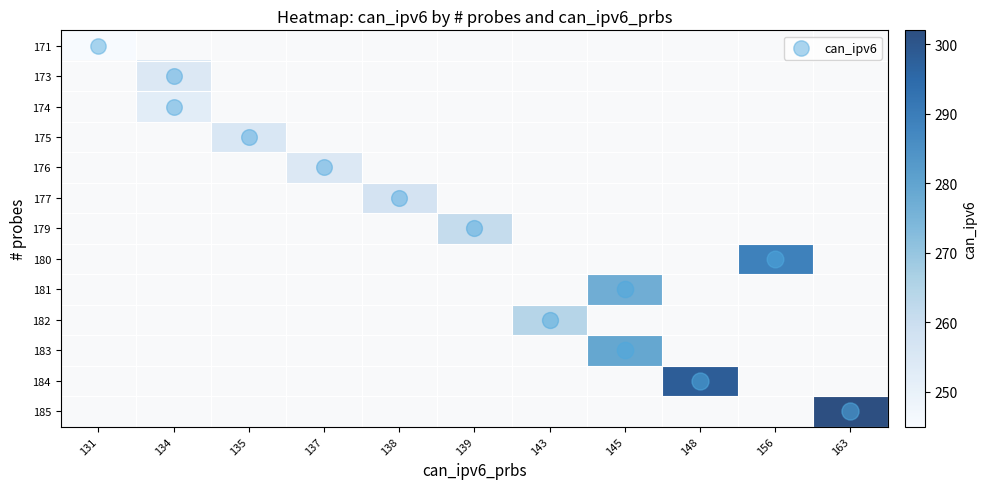

Is the value of 182 at 163 greater than the value of 173 at 138?

No